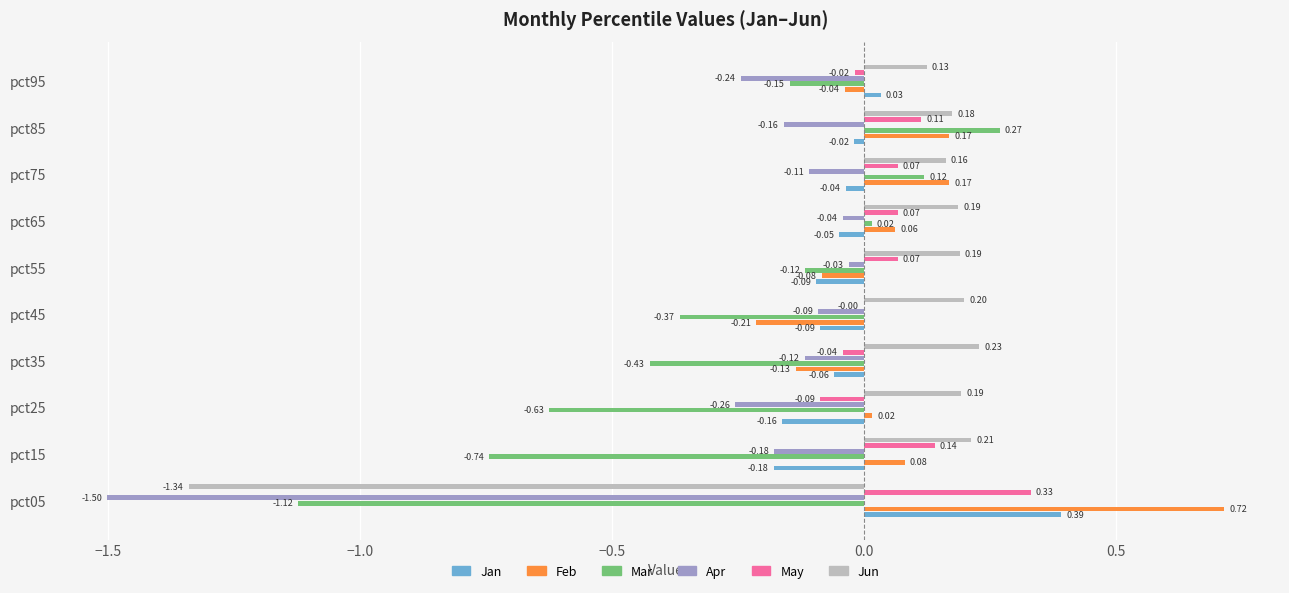

Between pct45 and pct55, which series saw the biggest shift?

Mar